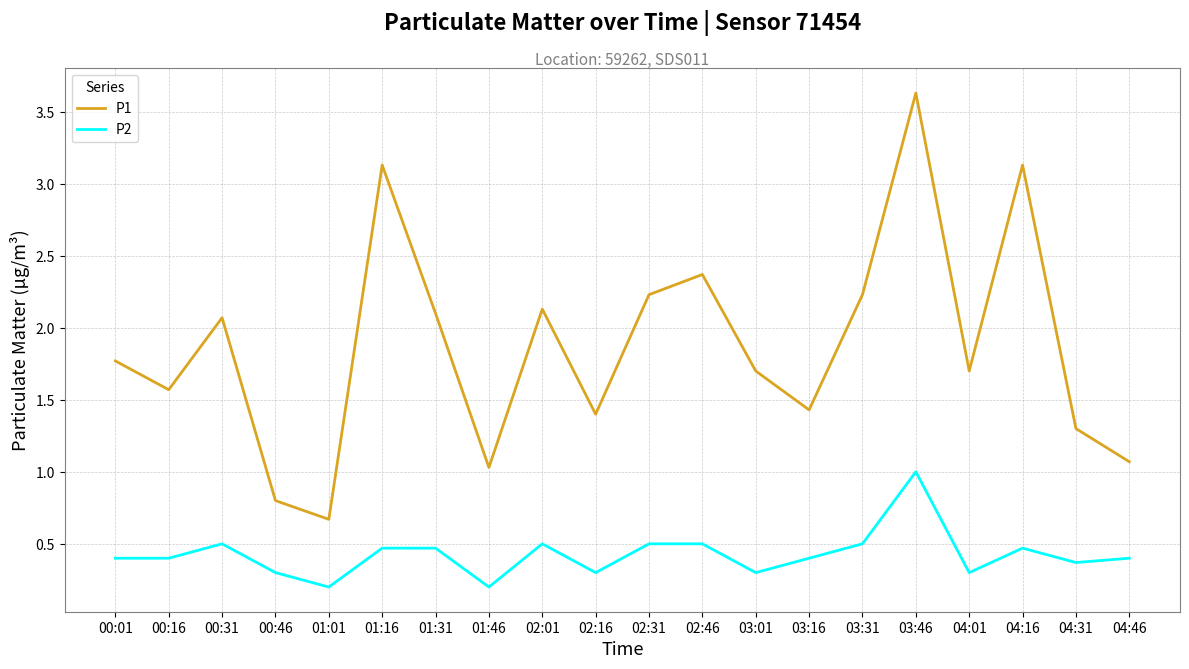

Reading left to right, extract all data points from this chart.

P1: 1.8	1.6	2.1	0.8	0.7	3.1	2.1	1.0	2.1	1.4	2.2	2.4	1.7	1.4	2.2	3.6	1.7	3.1	1.3	1.1
P2: 0.4	0.4	0.5	0.3	0.2	0.5	0.5	0.2	0.5	0.3	0.5	0.5	0.3	0.4	0.5	1.0	0.3	0.5	0.4	0.4